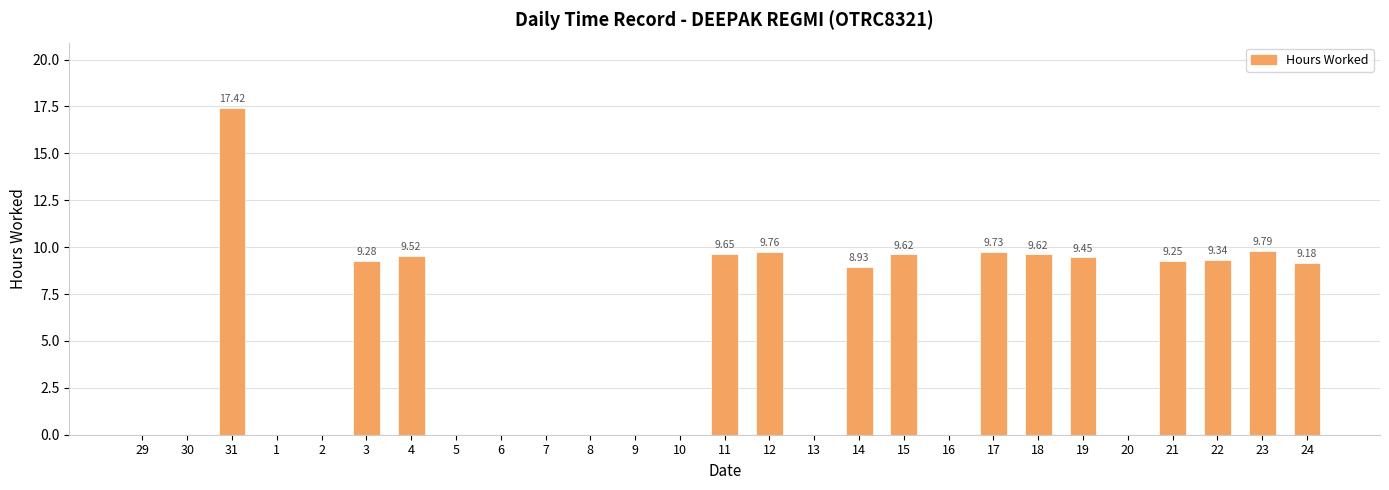

Which has a higher value, 14 or 5?

14